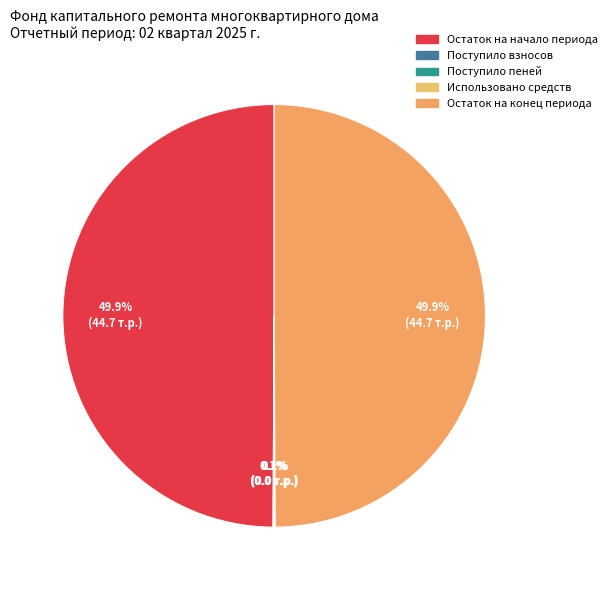

To the nearest percent, what is the difference between the largest and smallest slice percentages?

50%